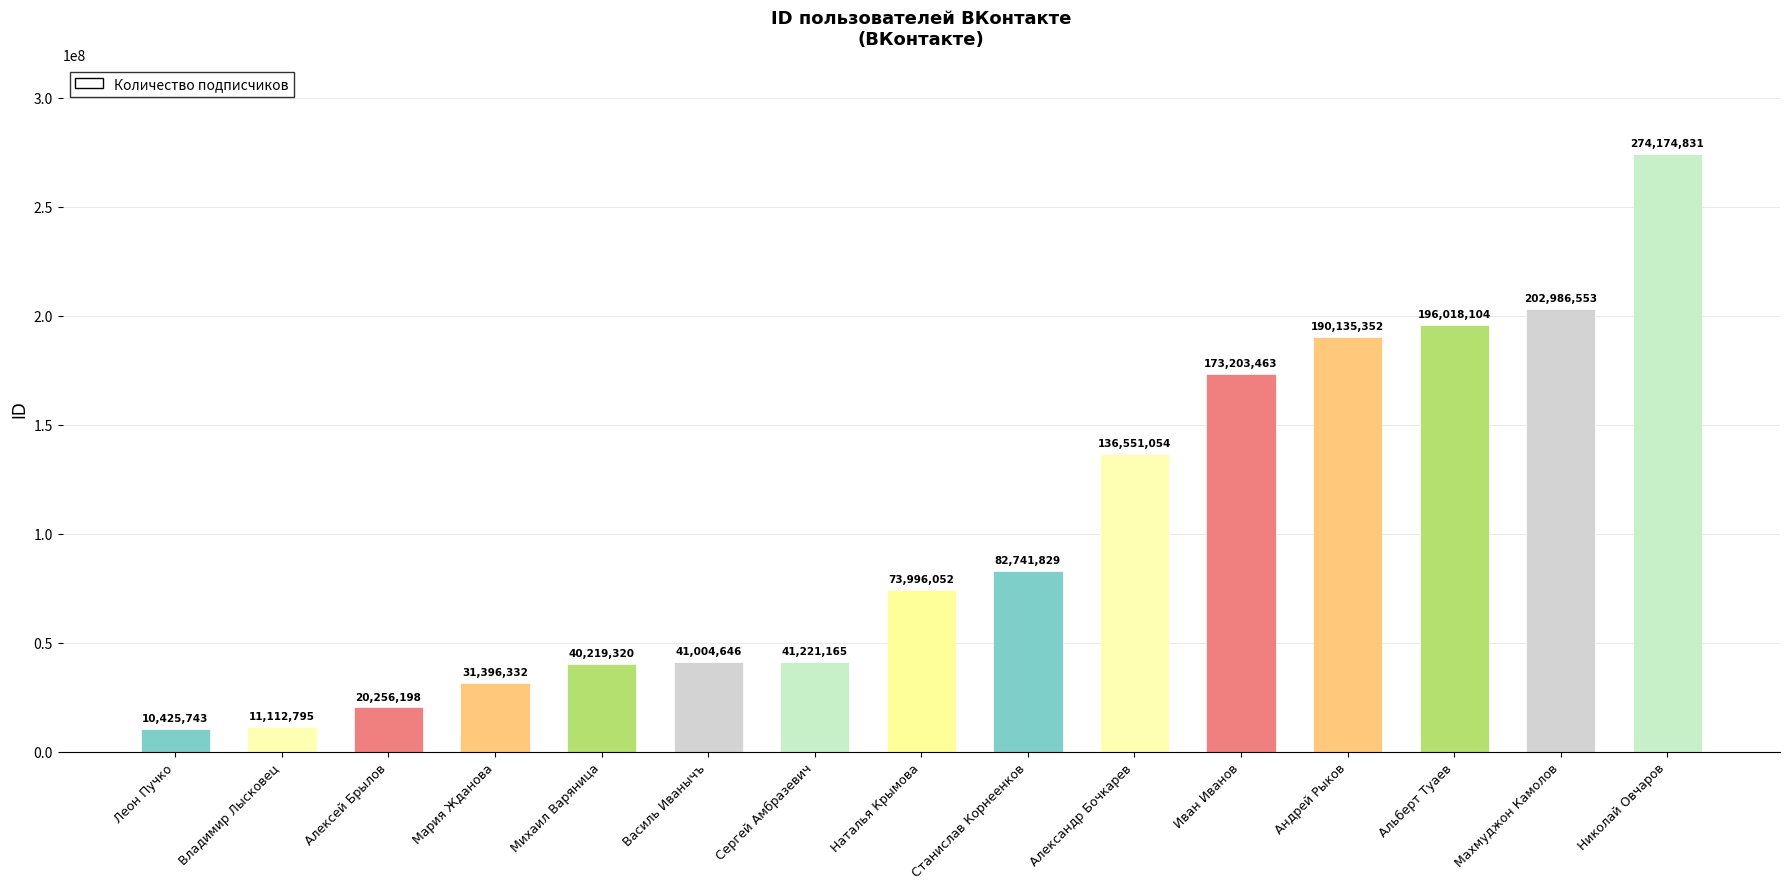

Rank the categories by value from highest to lowest.

Николай Овчаров, Махмуджон Камолов, Альберт Туаев, Андрей Рыков, Иван Иванов, Александр Бочкарев, Станислав Корнеенков, Наталья Крымова, Сергей Амбразевич, Василь Иванычъ, Михаил Варяница, Мария Жданова, Алексей Брылов, Владимир Лысковец, Леон Пучко